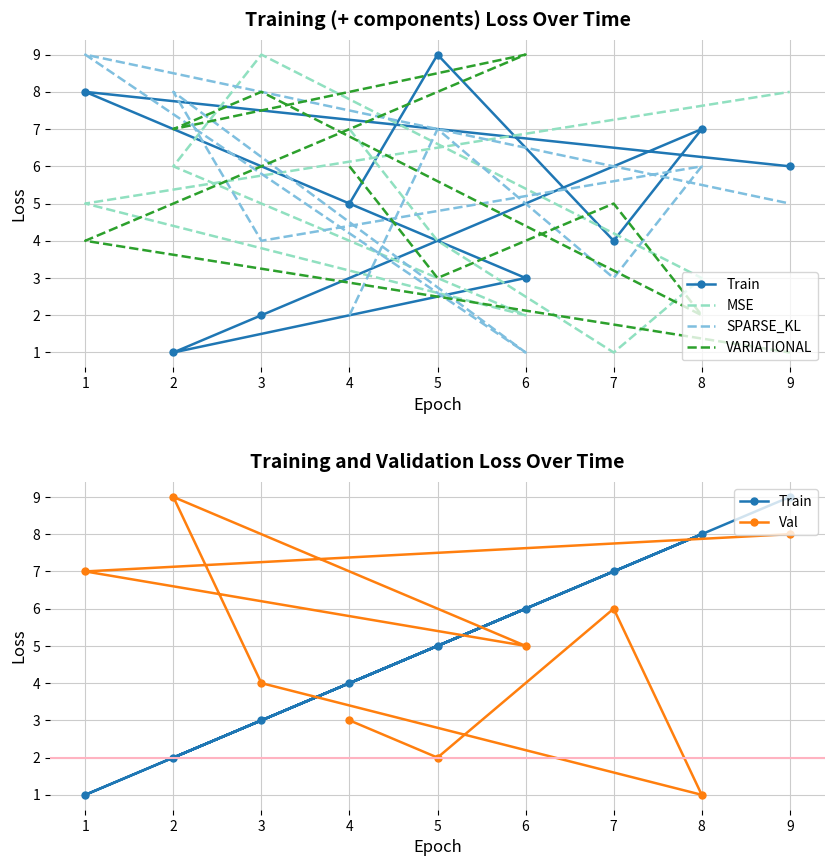

Rank the series by their maximum value, from lowest to highest.

Train, MSE, SPARSE_KL, VARIATIONAL, Val